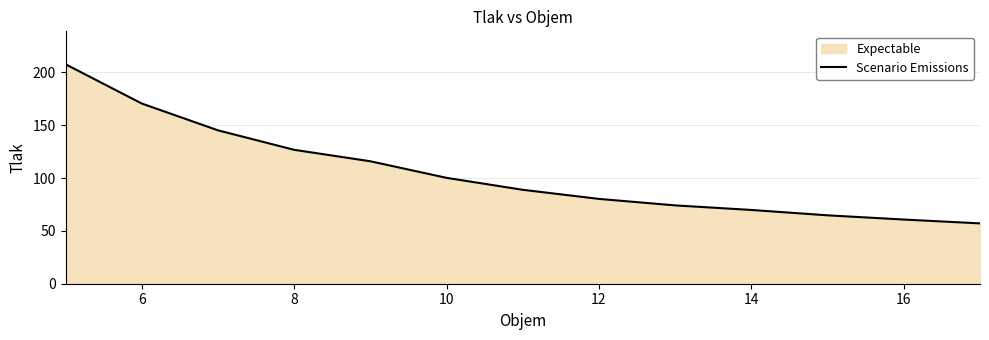

Approximately how many times larger is the value at 6 compared to 14?

2.4